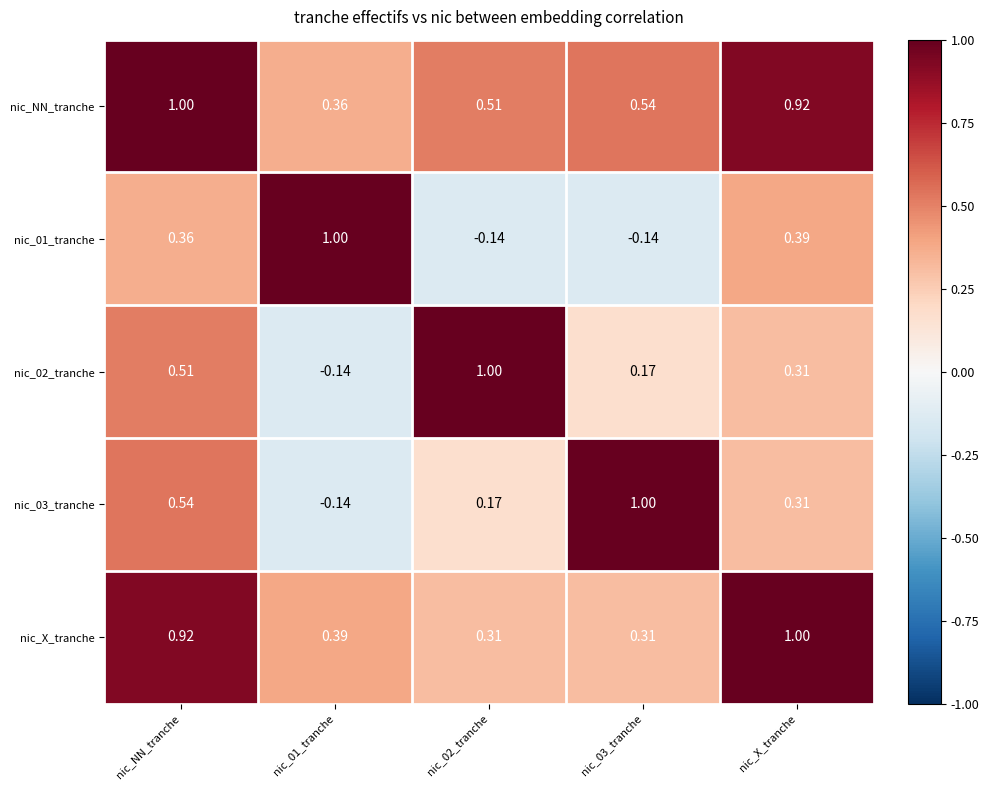

At which category is the sum across all series the highest?

nic_NN_tranche